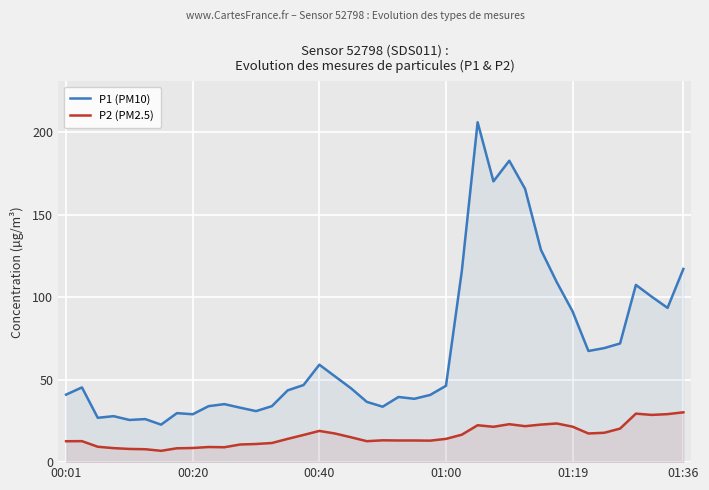

True or false: P2 (PM2.5) and P1 (PM10) cross at least once.

False